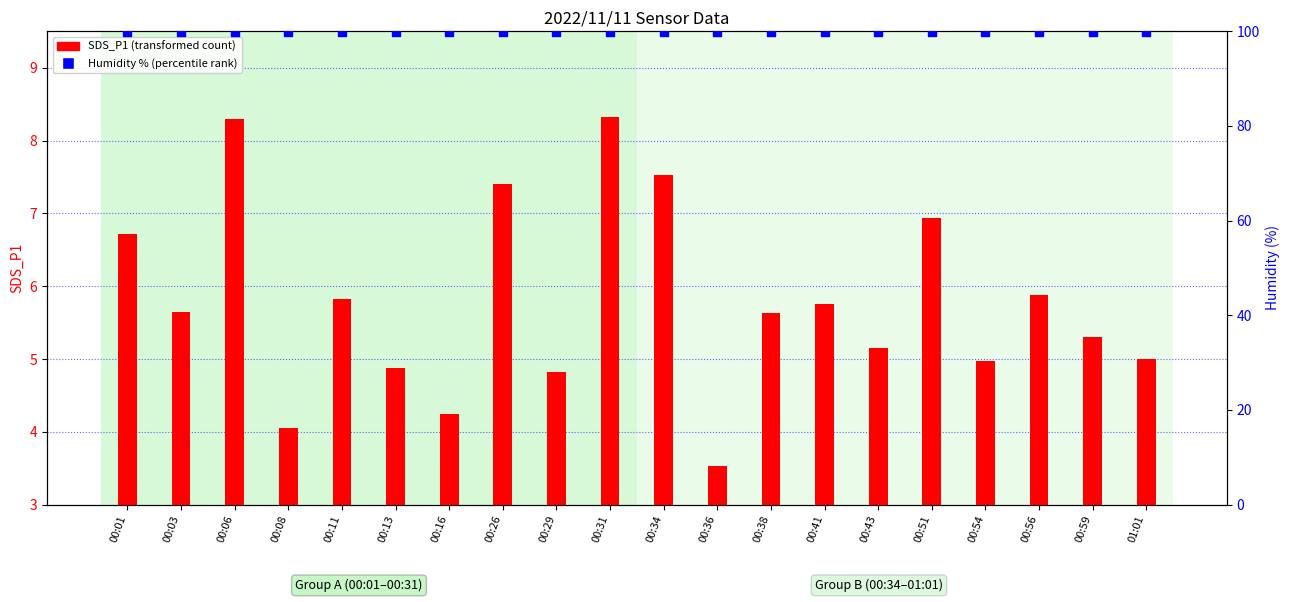

At how many categories does at least one series exceed 37?

20